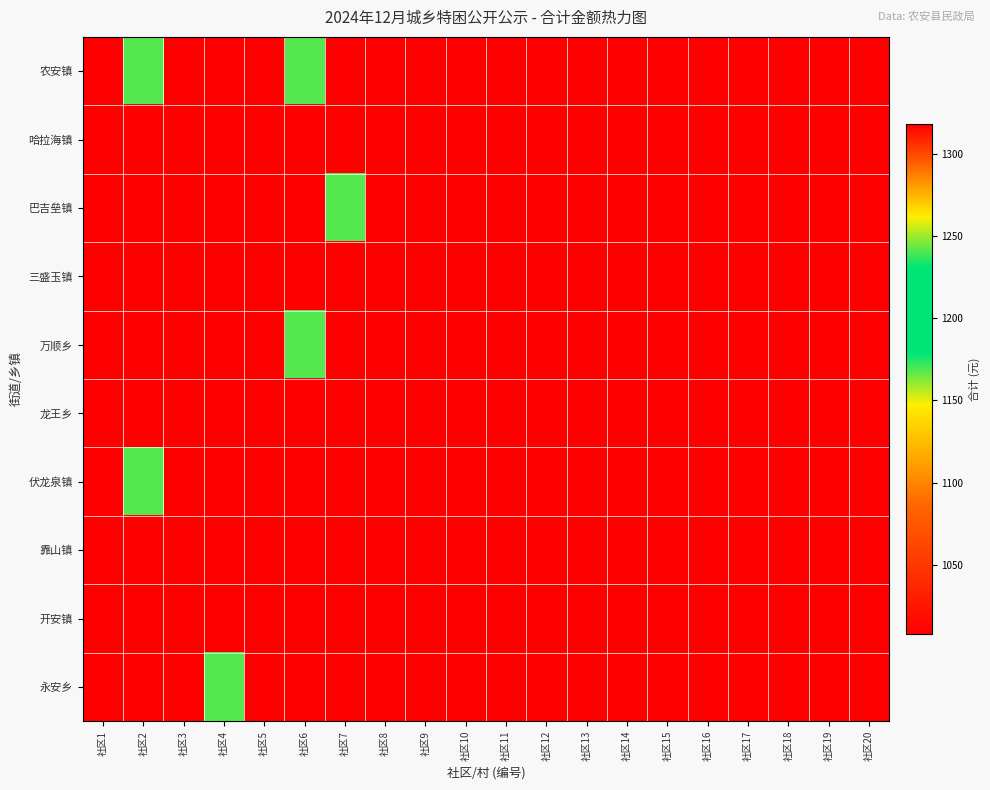

Reading left to right, list all the values displayed in this chart.

农安镇: 社区1=1008	社区2=1168	社区3=1008	社区4=1318	社区5=1008	社区6=1168	社区7=1008	社区8=1008	社区9=1008	社区10=1008	社区11=1008	社区12=1008	社区13=1008	社区14=1008	社区15=1008	社区16=1008	社区17=1008	社区18=1008	社区19=1008	社区20=1008
哈拉海镇: 社区1=1008	社区2=1008	社区3=1008	社区4=1008	社区5=1008	社区6=1008	社区7=1008	社区8=1008	社区9=1008	社区10=1008	社区11=1008	社区12=1008	社区13=1008	社区14=1008	社区15=1008	社区16=1008	社区17=1008	社区18=1008	社区19=1008	社区20=1008
巴吉垒镇: 社区1=1008	社区2=1008	社区3=1318	社区4=1008	社区5=1008	社区6=1008	社区7=1168	社区8=1008	社区9=1008	社区10=1008	社区11=1008	社区12=1008	社区13=1008	社区14=1008	社区15=1008	社区16=1008	社区17=1008	社区18=1008	社区19=1008	社区20=1008
三盛玉镇: 社区1=1008	社区2=1008	社区3=1008	社区4=1008	社区5=1008	社区6=1008	社区7=1008	社区8=1008	社区9=1008	社区10=1008	社区11=1008	社区12=1008	社区13=1008	社区14=1008	社区15=1008	社区16=1008	社区17=1008	社区18=1008	社区19=1008	社区20=1008
万顺乡: 社区1=1008	社区2=1008	社区3=1008	社区4=1008	社区5=1008	社区6=1168	社区7=1008	社区8=1008	社区9=1008	社区10=1008	社区11=1008	社区12=1008	社区13=1008	社区14=1008	社区15=1008	社区16=1008	社区17=1008	社区18=1008	社区19=1008	社区20=1008
龙王乡: 社区1=1008	社区2=1008	社区3=1008	社区4=1008	社区5=1008	社区6=1008	社区7=1008	社区8=1008	社区9=1318	社区10=1008	社区11=1008	社区12=1008	社区13=1008	社区14=1008	社区15=1008	社区16=1008	社区17=1008	社区18=1008	社区19=1008	社区20=1008
伏龙泉镇: 社区1=1008	社区2=1168	社区3=1008	社区4=1008	社区5=1008	社区6=1008	社区7=1008	社区8=1008	社区9=1008	社区10=1008	社区11=1008	社区12=1008	社区13=1008	社区14=1008	社区15=1008	社区16=1008	社区17=1008	社区18=1008	社区19=1008	社区20=1008
靠山镇: 社区1=1008	社区2=1008	社区3=1008	社区4=1008	社区5=1008	社区6=1008	社区7=1008	社区8=1008	社区9=1008	社区10=1008	社区11=1008	社区12=1008	社区13=1008	社区14=1008	社区15=1008	社区16=1008	社区17=1008	社区18=1008	社区19=1008	社区20=1008
开安镇: 社区1=1008	社区2=1008	社区3=1008	社区4=1008	社区5=1318	社区6=1008	社区7=1008	社区8=1008	社区9=1008	社区10=1008	社区11=1008	社区12=1008	社区13=1008	社区14=1008	社区15=1008	社区16=1008	社区17=1008	社区18=1008	社区19=1008	社区20=1008
永安乡: 社区1=1008	社区2=1008	社区3=1008	社区4=1168	社区5=1008	社区6=1008	社区7=1008	社区8=1008	社区9=1008	社区10=1008	社区11=1008	社区12=1008	社区13=1008	社区14=1008	社区15=1008	社区16=1008	社区17=1008	社区18=1008	社区19=1008	社区20=1008